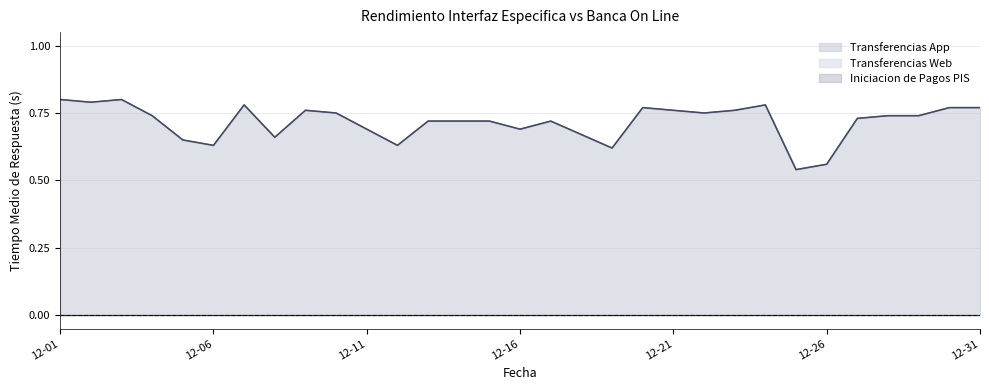

The value of Transferencias App at 12-31 is 1.2. True or false?

False